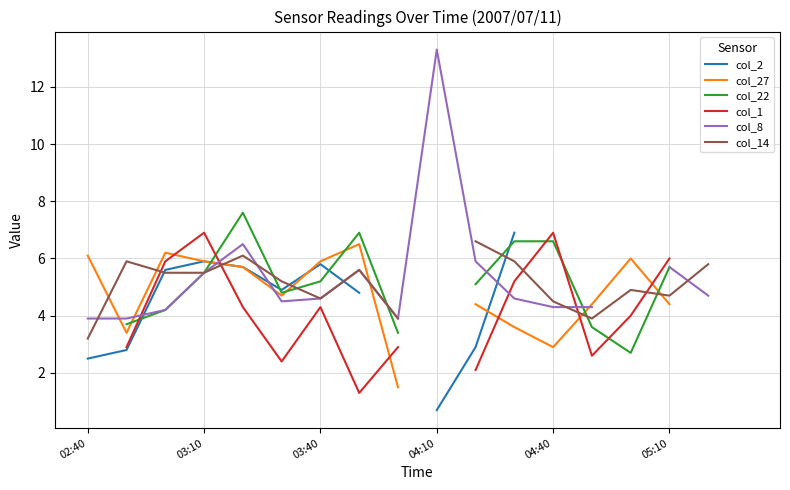

Which has a higher value, 10 or 17?

17